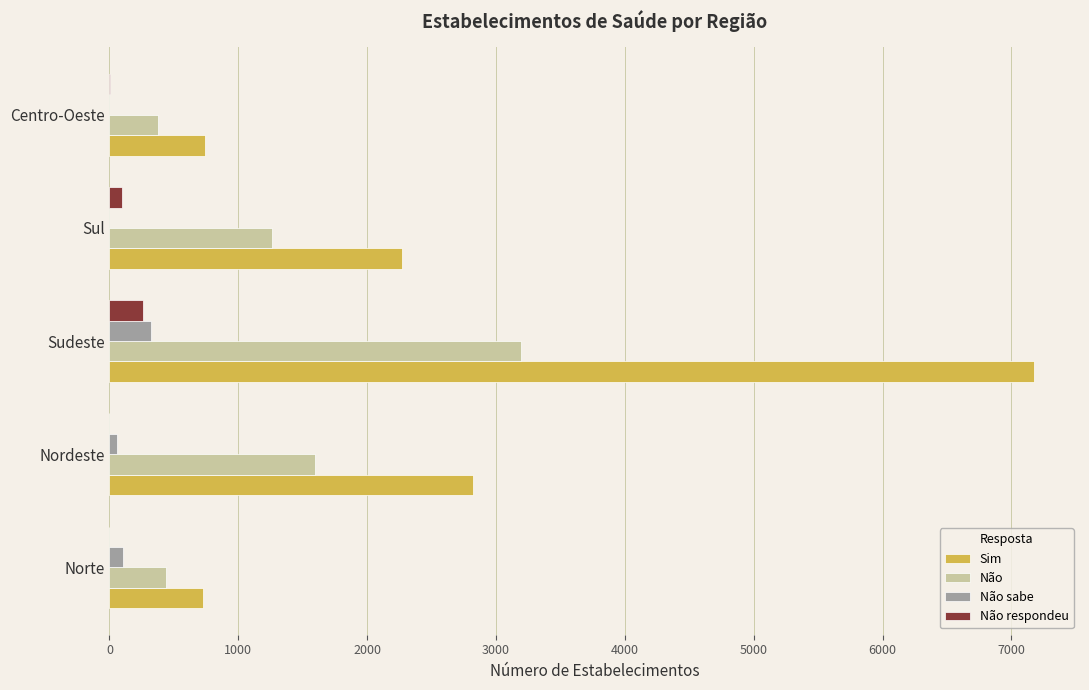

Between Nordeste and Centro-Oeste, which series saw the biggest shift?

Sim